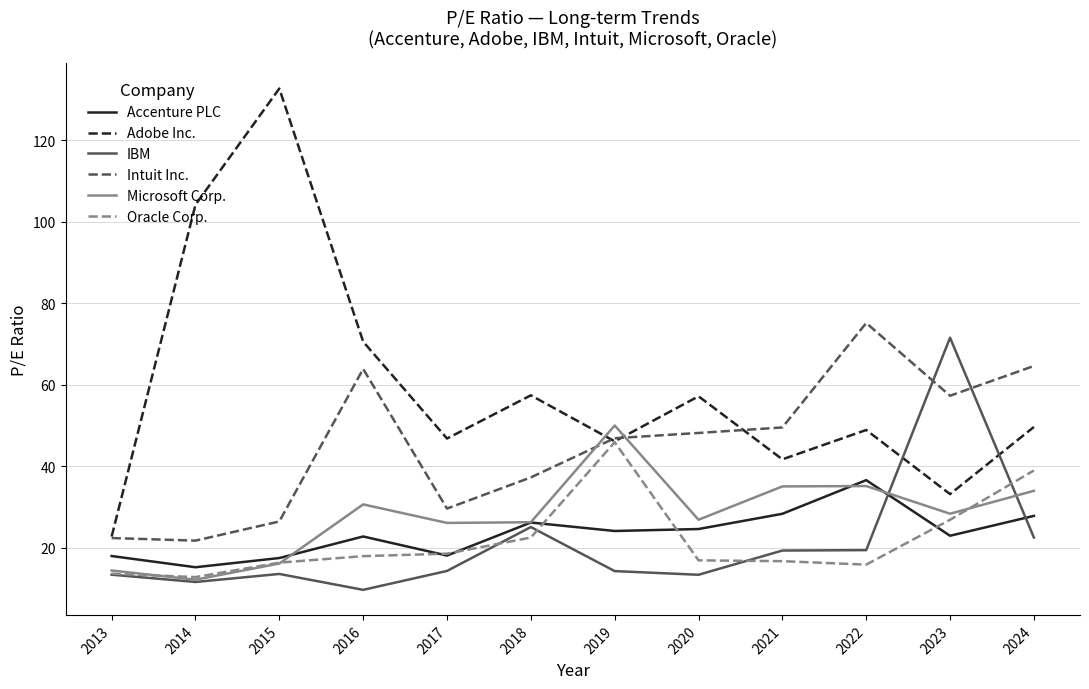

Is this an area chart (filled region under the line)?

No